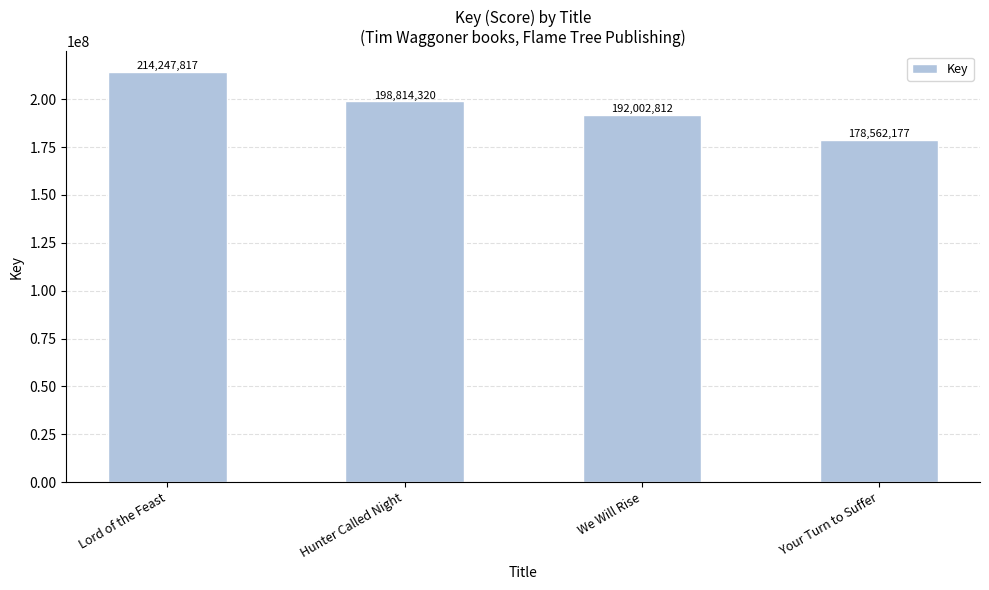

Reading left to right, transcribe all the data shown in this chart.

214247817	198814320	192002812	178562177